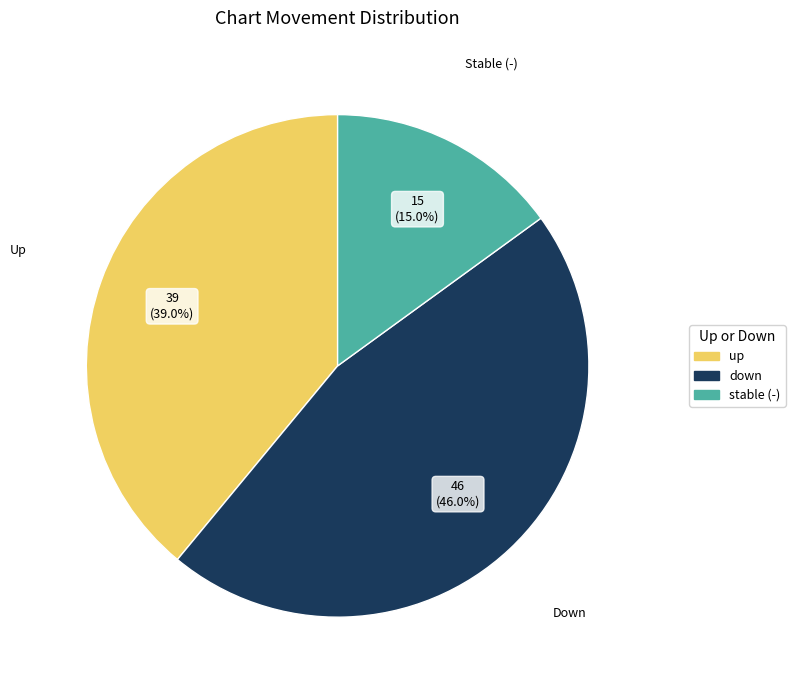

How many slices are in this pie chart?

3